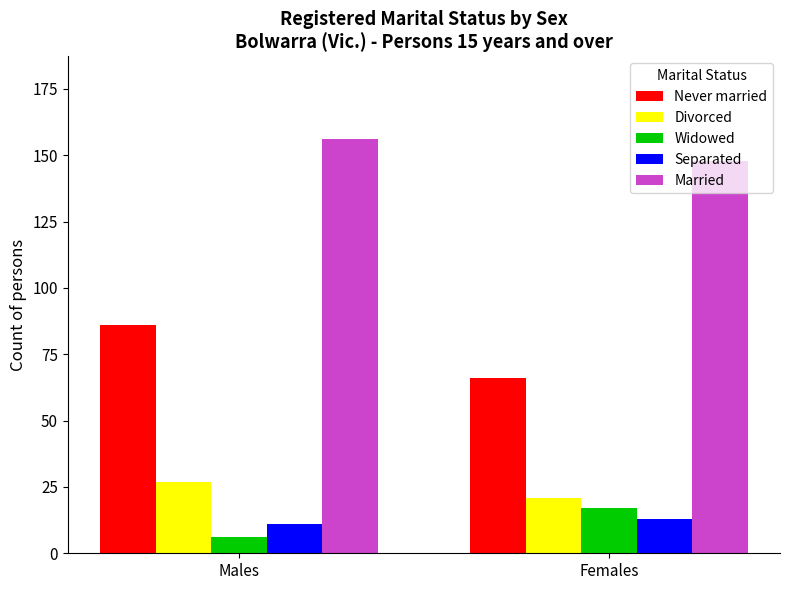

What is the sum of all Married values?

304